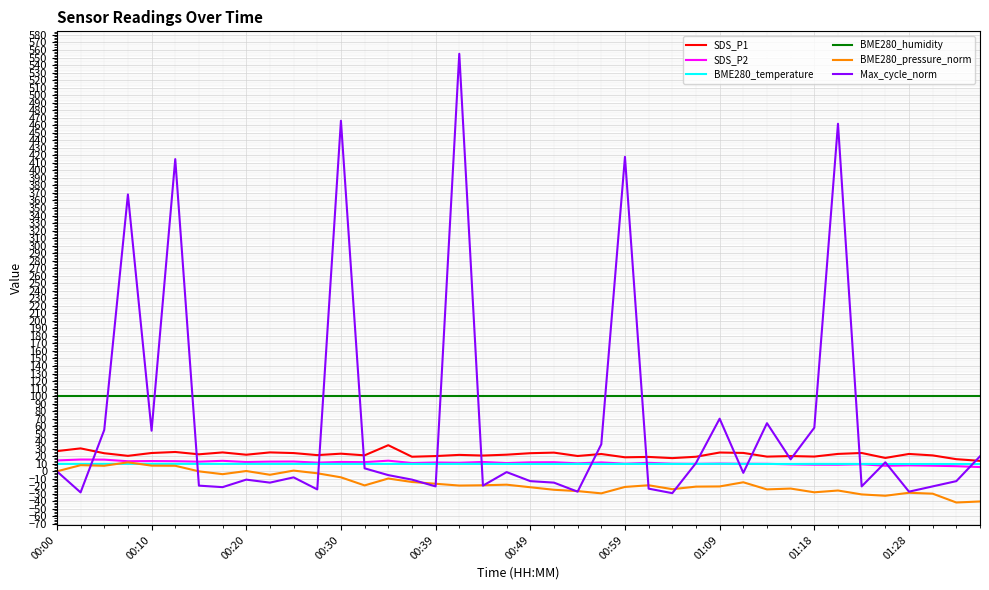

What is the minimum value for Max_cycle_norm?

-29.0